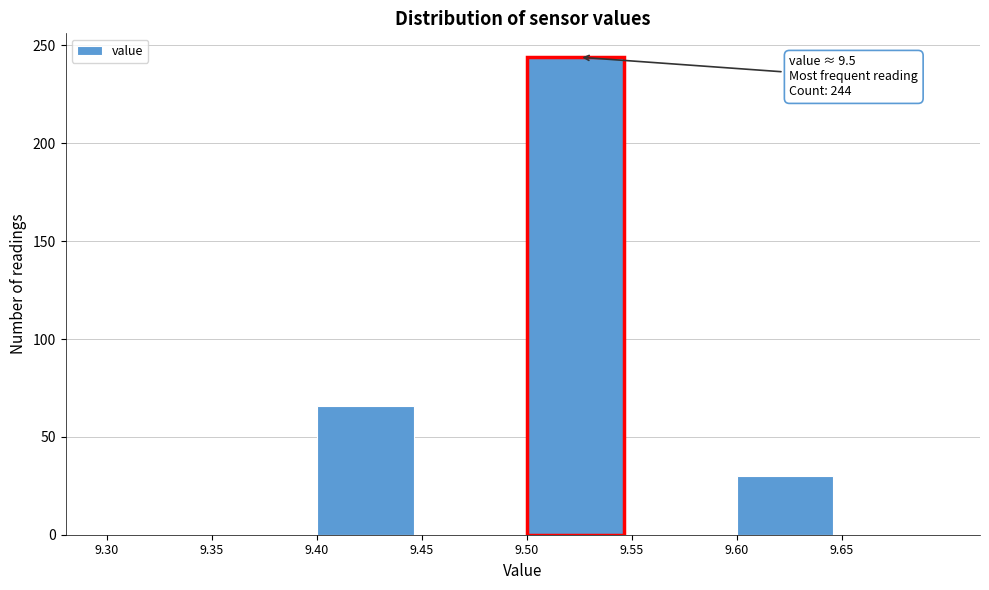

Which range on the x-axis has the tallest bar?

9.50 to 9.55